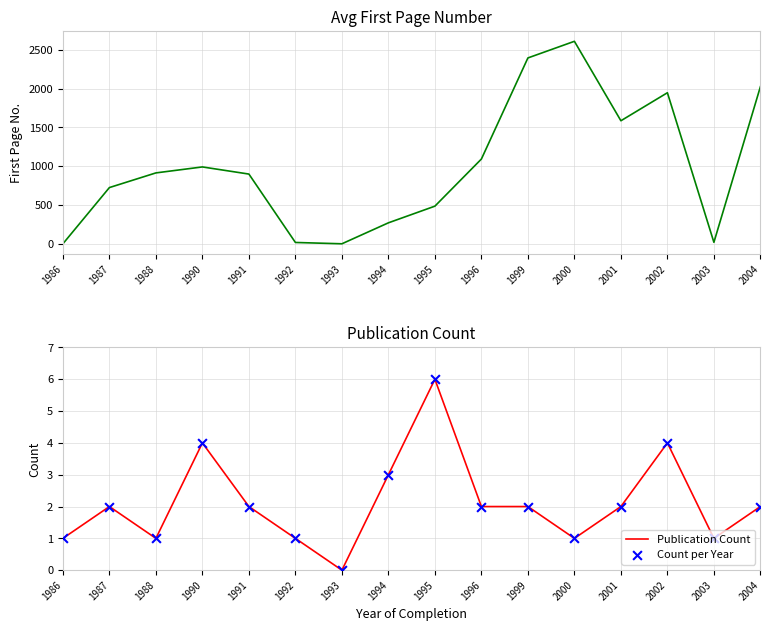

The Publication Count series shows 5 at 1990. True or false?

False